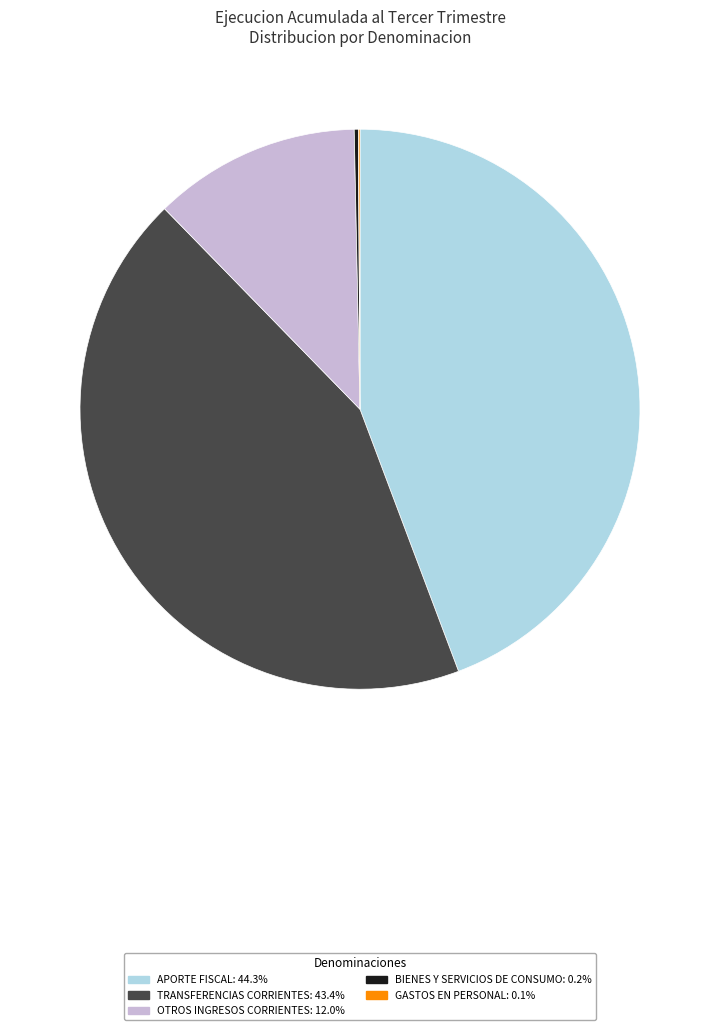

Does any single category account for the majority?

No